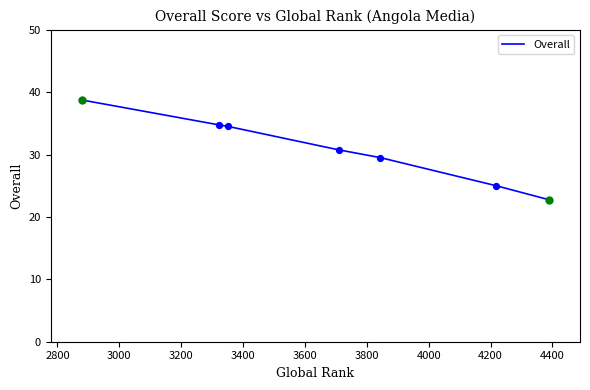

What is the minimum value for Overall?

25.0